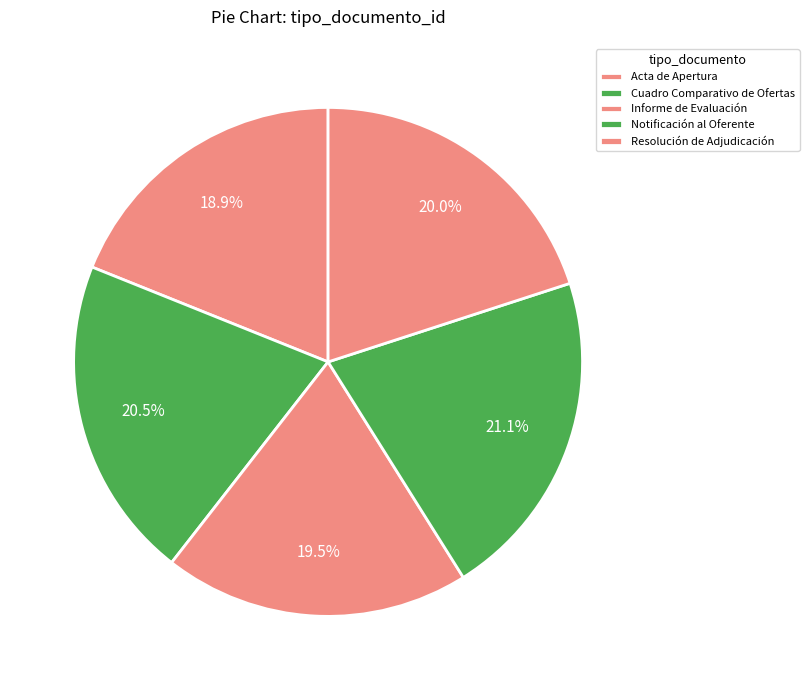

True or false: Notificación al Oferente accounts for 36% of the total.

False